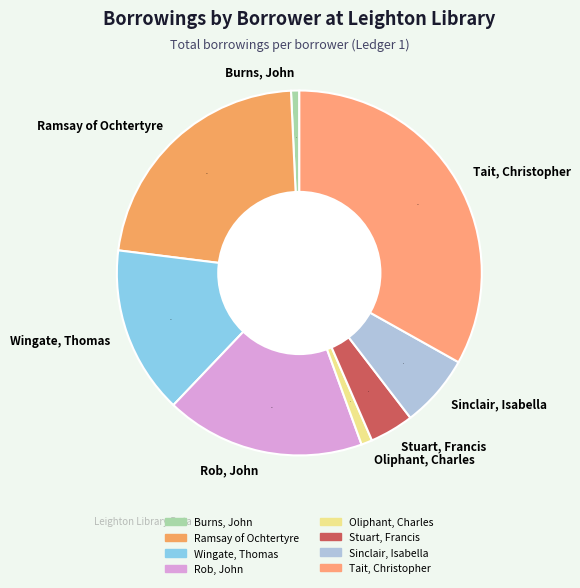

Is there any slice that represents more than half of the pie?

No